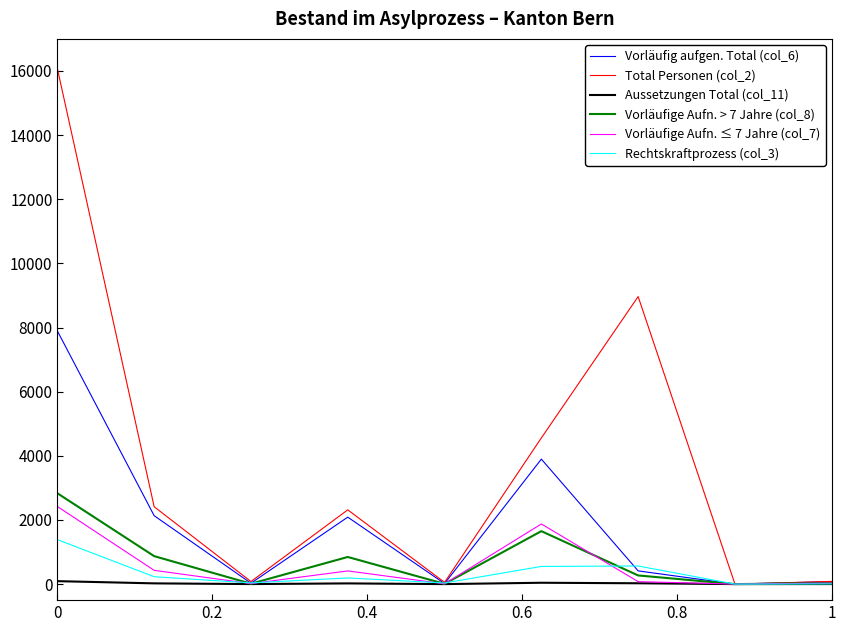

What is the maximum value shown in the chart?

16074